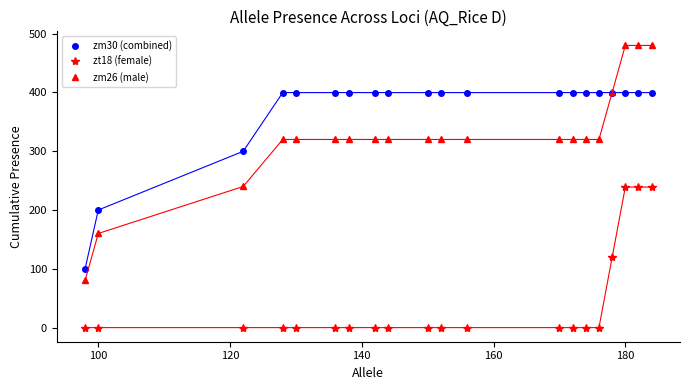

Rank the series by their maximum value, from highest to lowest.

zm26 (male), zm30 (combined), zt18 (female)